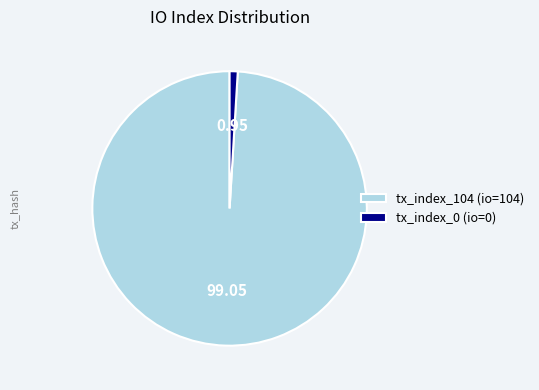

Is there any slice that represents more than half of the pie?

Yes